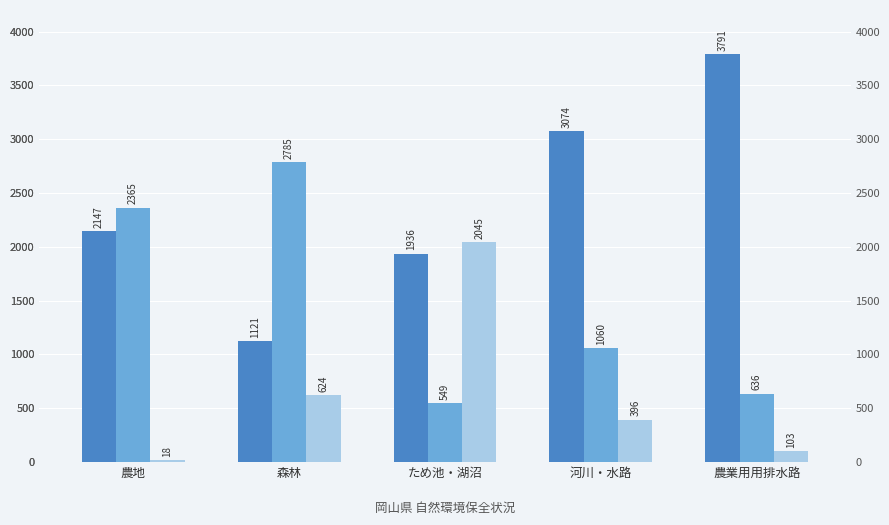

Is it true that 保全している equals 959 at 農業用用排水路?

False